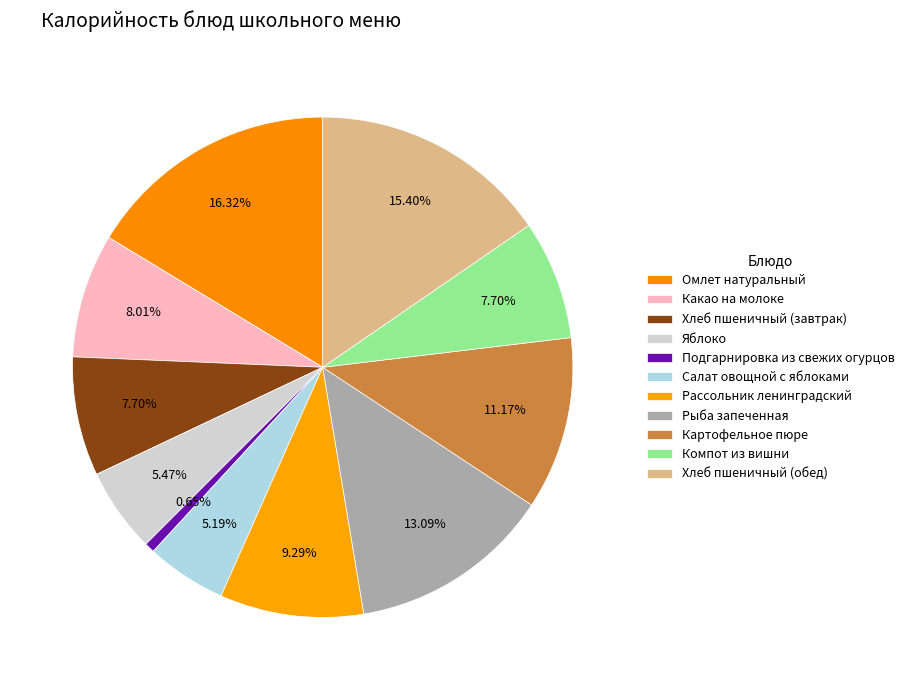

Which slice is the smallest?

Подгарнировка из свежих огурцов